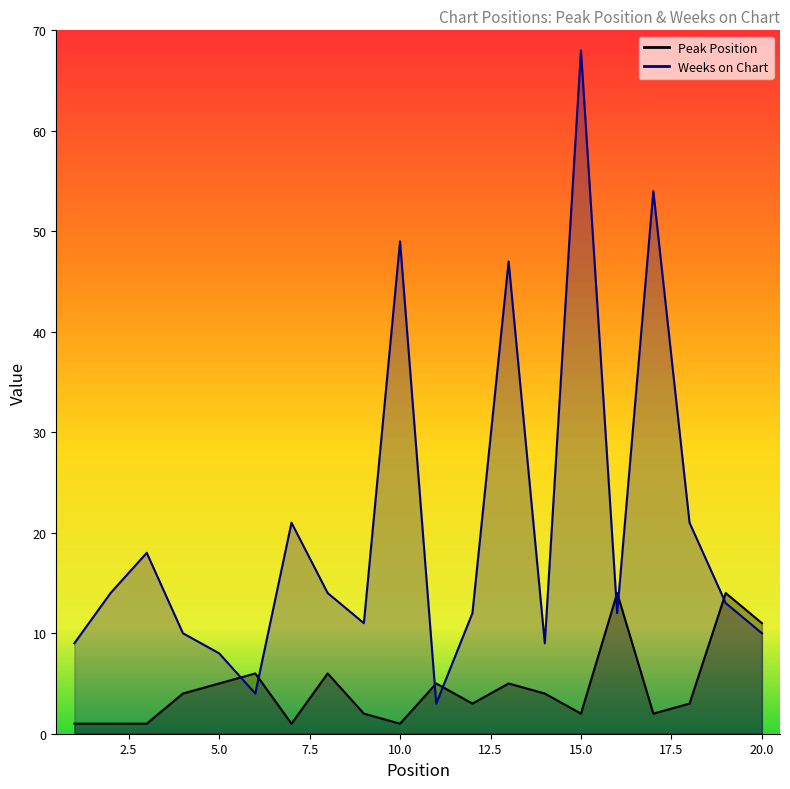

Reading left to right, extract all data points from this chart.

Peak Position: 1=1	2=1	3=1	4=4	5=5	6=6	7=1	8=6	9=2	10=1	11=5	12=3	13=5	14=4	15=2	16=14	17=2	18=3	19=14	20=11
Weeks on Chart: 1=9	2=14	3=18	4=10	5=8	6=4	7=21	8=14	9=11	10=49	11=3	12=12	13=47	14=9	15=68	16=12	17=54	18=21	19=13	20=10